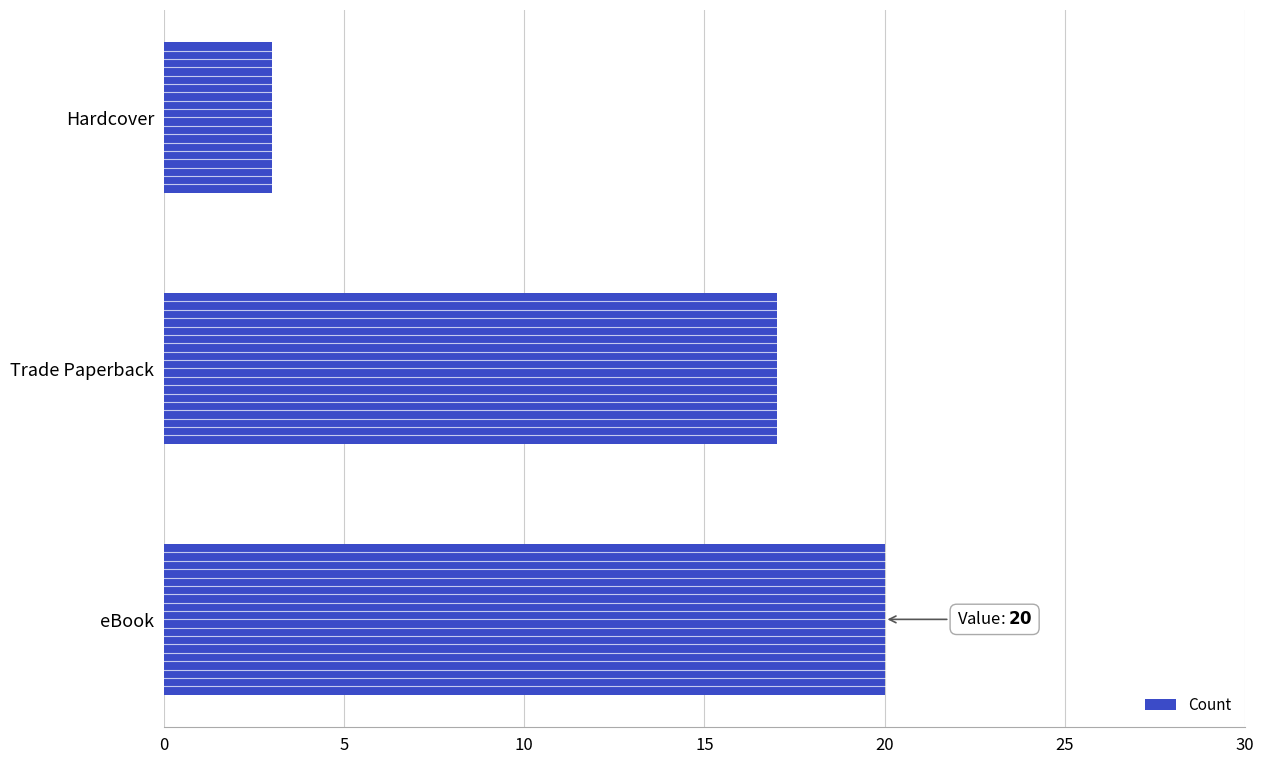

What is the ratio of the value at Trade Paperback to the value at Hardcover?

5.7